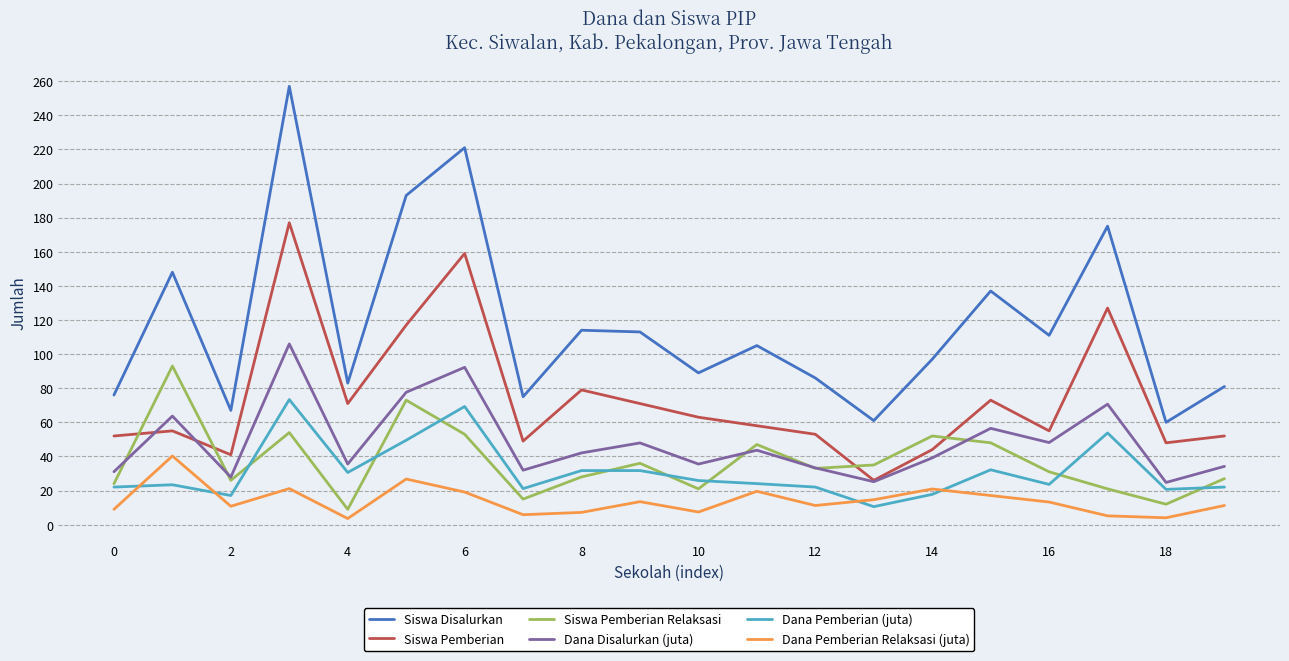

True or false: Dana Pemberian (juta) and Siswa Pemberian Relaksasi intersect in this chart.

True